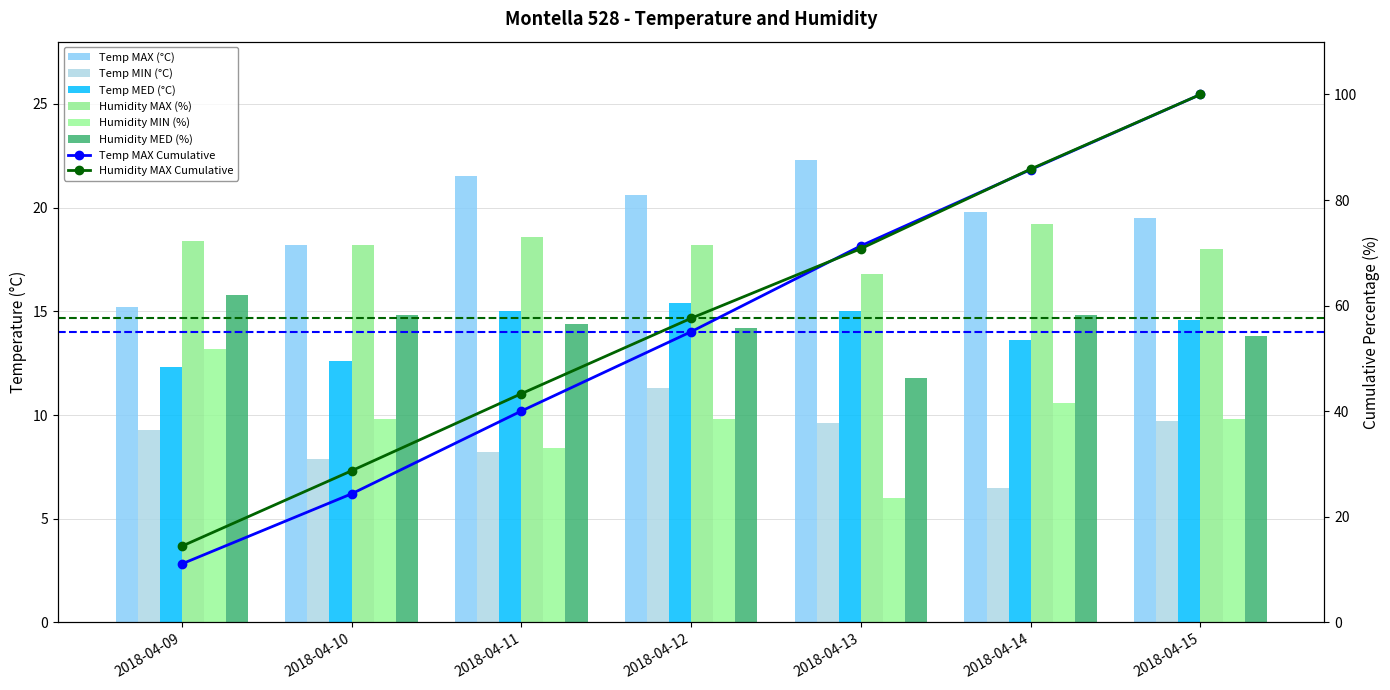

What is the maximum value for Humidity MED (%)?

15.8